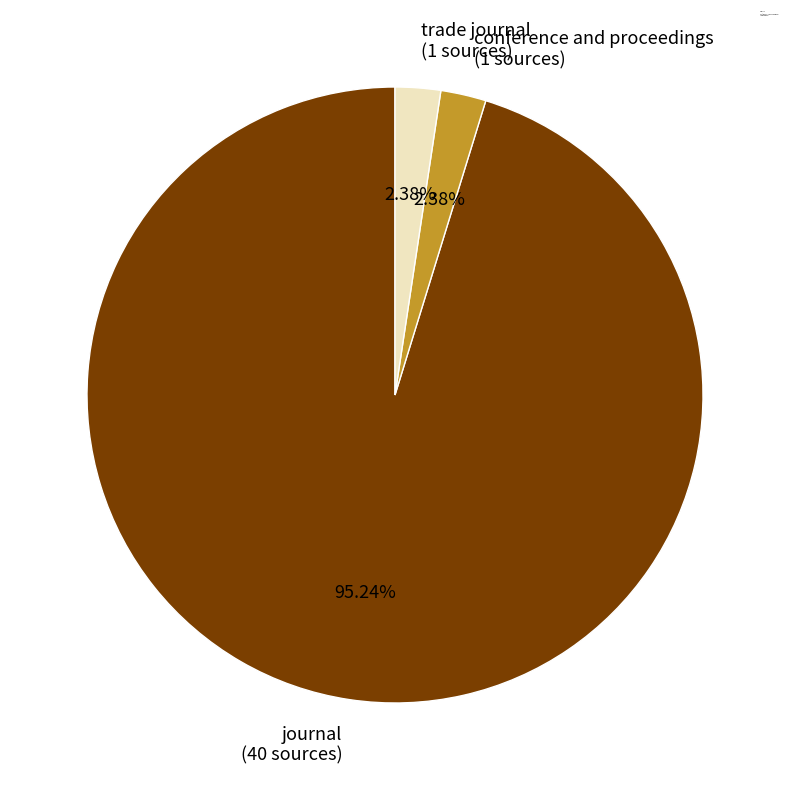

How many segments does this pie chart have?

3